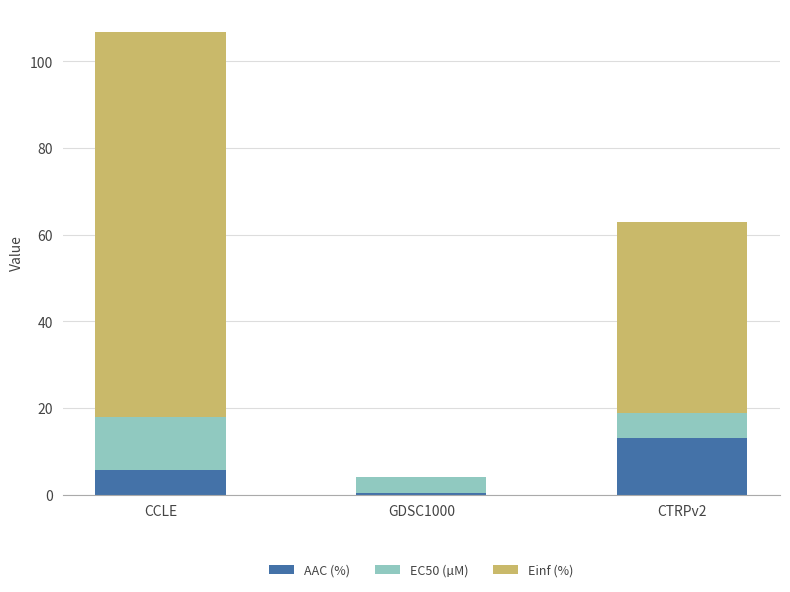

Which category has the highest value in the AAC (%) series?

CTRPv2